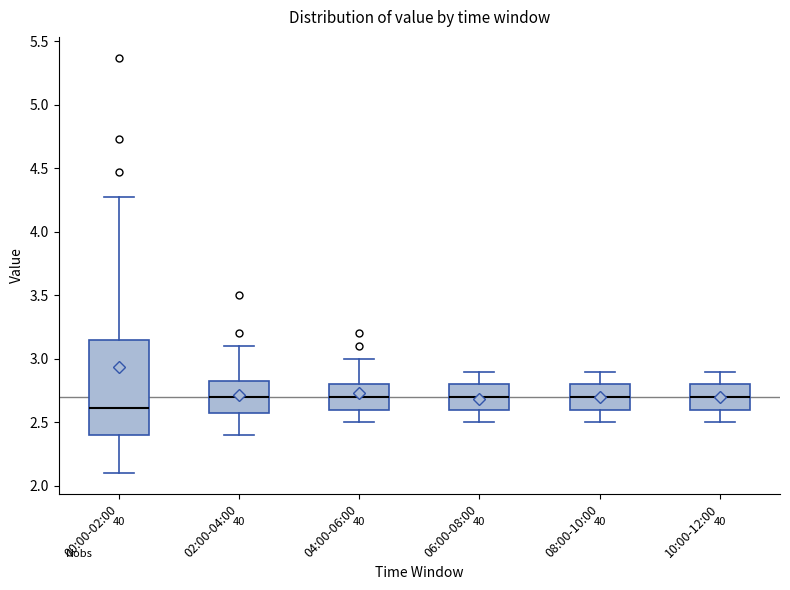

Which box is the tallest, from its lower edge to its upper edge?

00:00-02:00